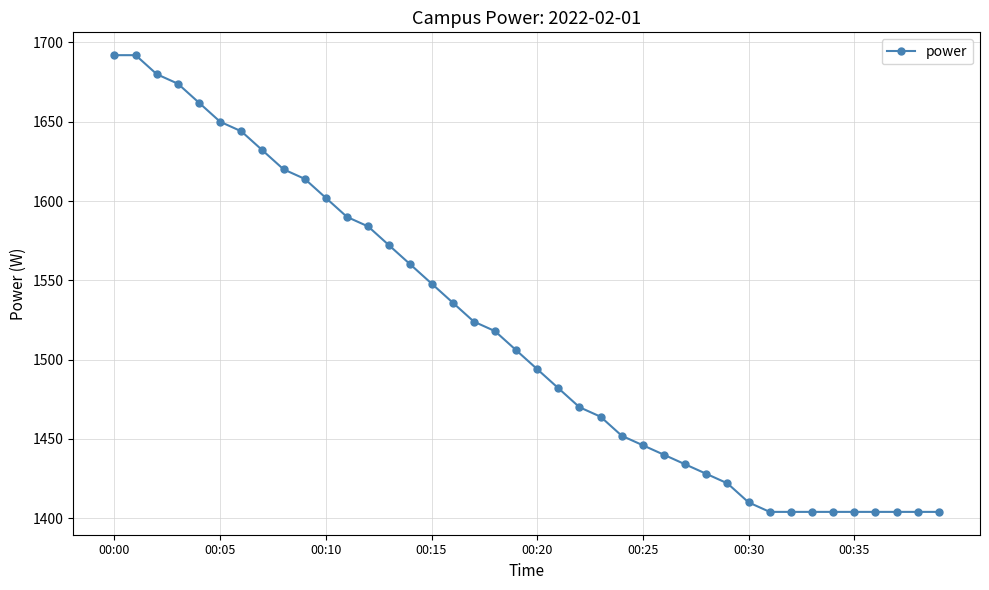

What is the smallest value displayed?

1404